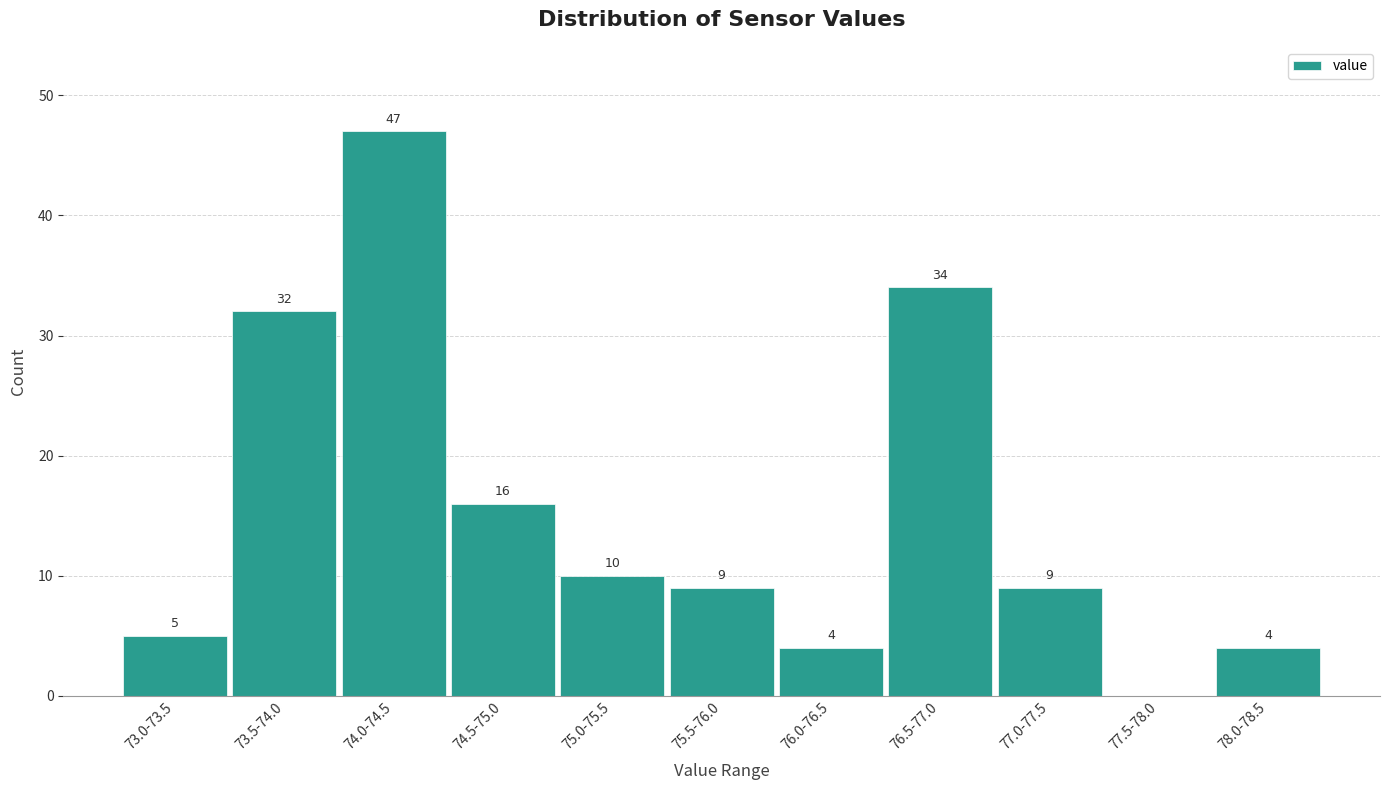

Reading left to right, list all the values displayed in this chart.

73.0-73.5=5	73.5-74.0=32	74.0-74.5=47	74.5-75.0=16	75.0-75.5=10	75.5-76.0=9	76.0-76.5=4	76.5-77.0=34	77.0-77.5=9	77.5-78.0=0	78.0-78.5=4